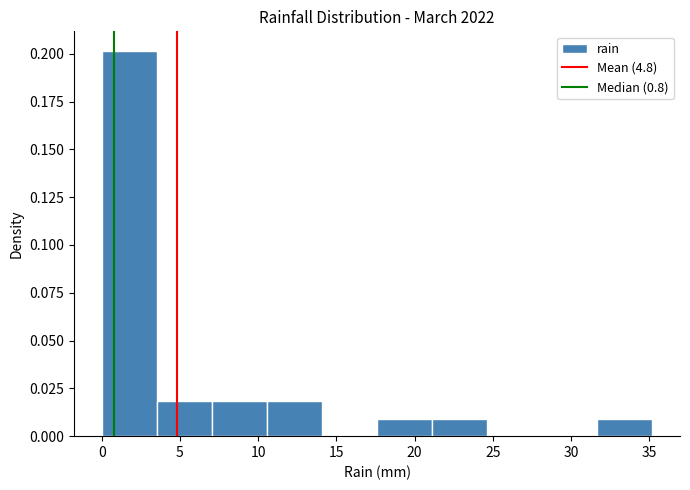

Reading left to right, list every bar in this chart as the range it spans on the x-axis followed by its height. Neither the bar edges nor the heights are printed on the chart, so give them approximately, as read against the axes.

0.0 to 3.5: 0.20
3.5 to 7.0: 0.02
7.0 to 10.5: 0.02
10.5 to 14.0: 0.02
14.0 to 17.5: 0
17.5 to 21.0: 0.01
21.0 to 24.5: 0.01
24.5 to 28.0: 0
28.0 to 31.5: 0
31.5 to 35.0: 0.01